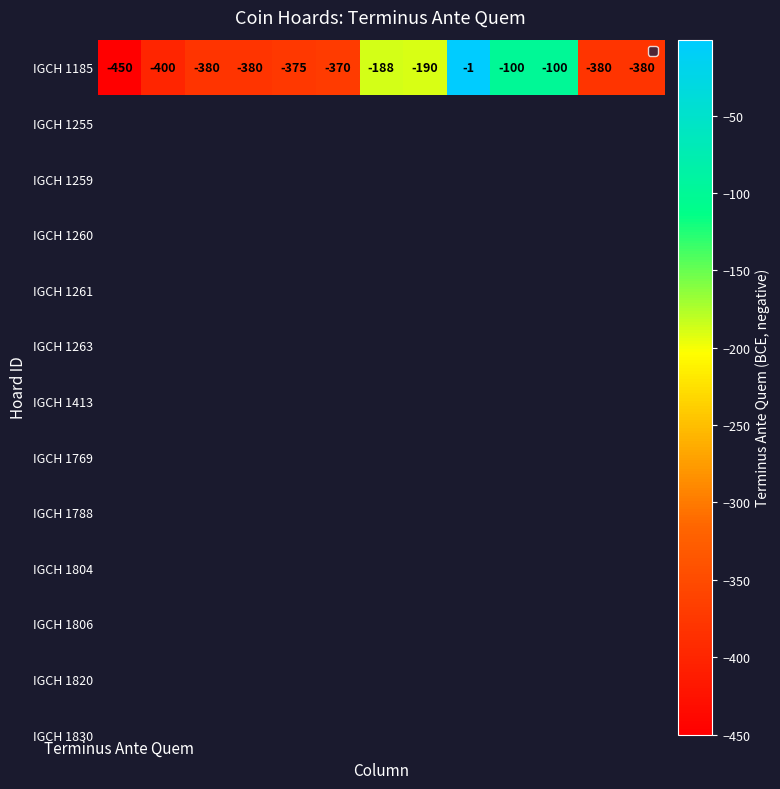

At which label does the data first exceed -375?

5